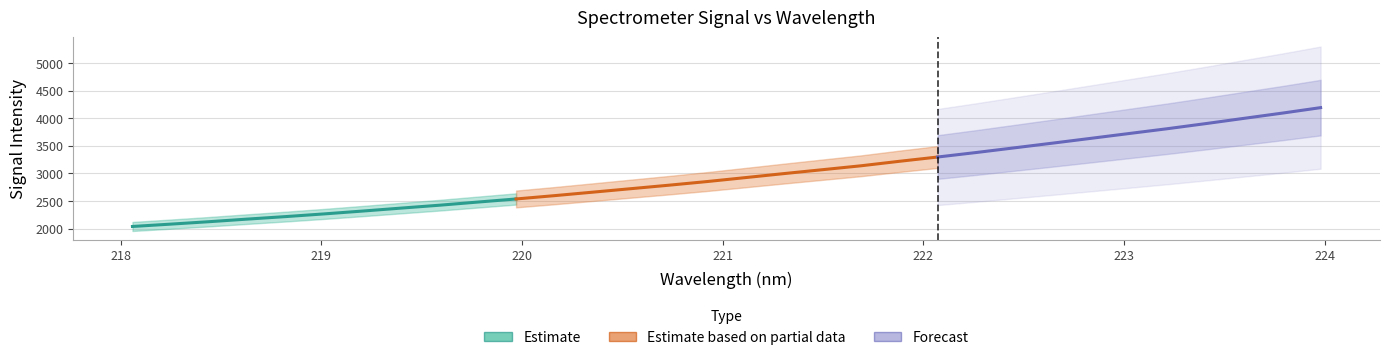

Reading left to right, extract all data points from this chart.

2038.5	2081.1	2125.1	2172.3	2217.7	2266.3	2317.8	2371.0	2423.4	2480.4	2536.7	2596.7	2659.8	2723.4	2786.8	2853.2	2924.9	2997.1	3067.3	3137.6	3218.9	3296.4	3377.6	3462.4	3547.8	3634.7	3722.3	3809.3	3901.7	3997.0	4091.6	4190.9